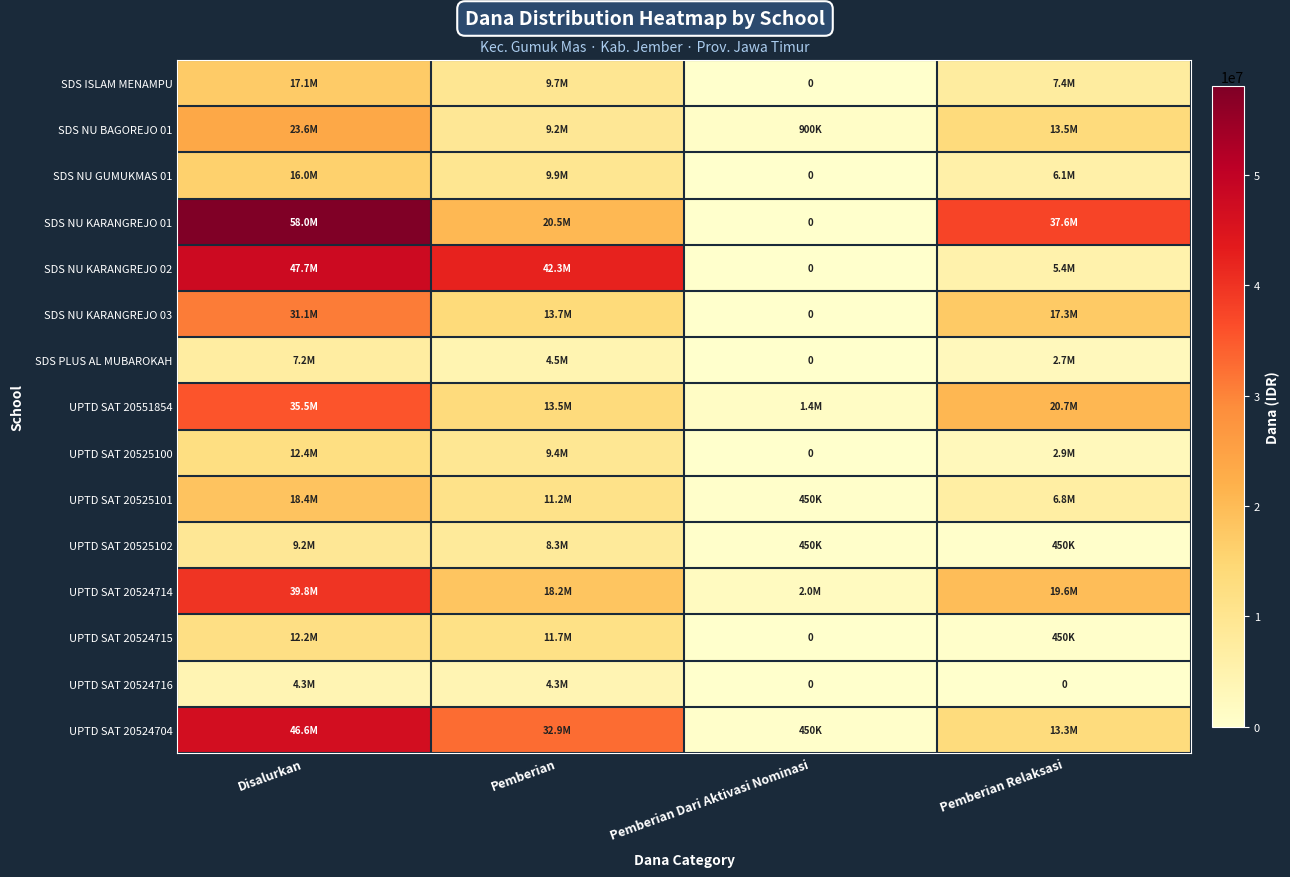

How many SDS NU KARANGREJO 01 values are between 20475000 and 58050000?

3